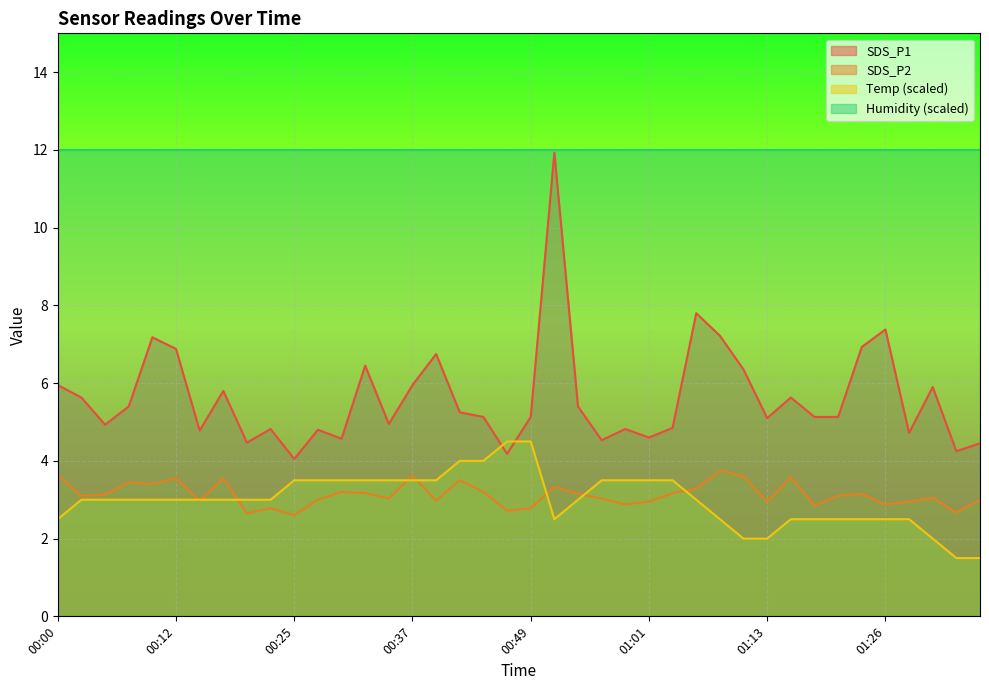

What position from the right is 00:54?

18